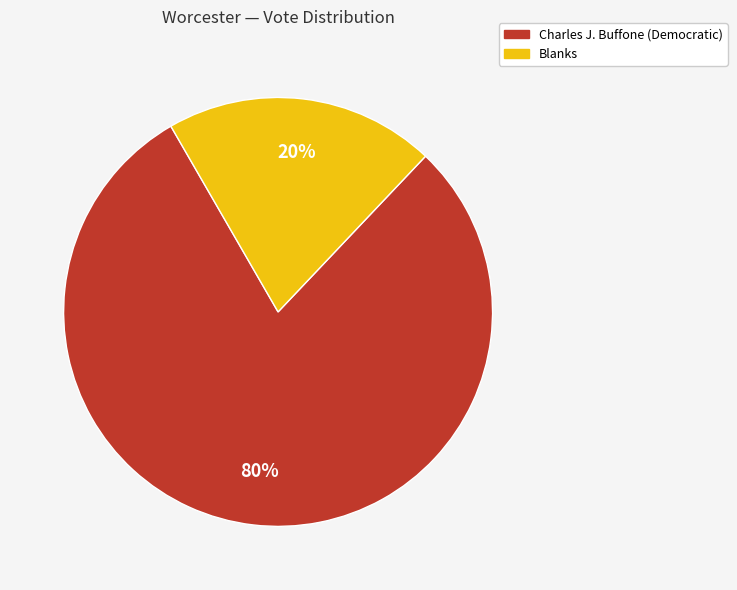

To the nearest percent, what is the average slice percentage?

50%